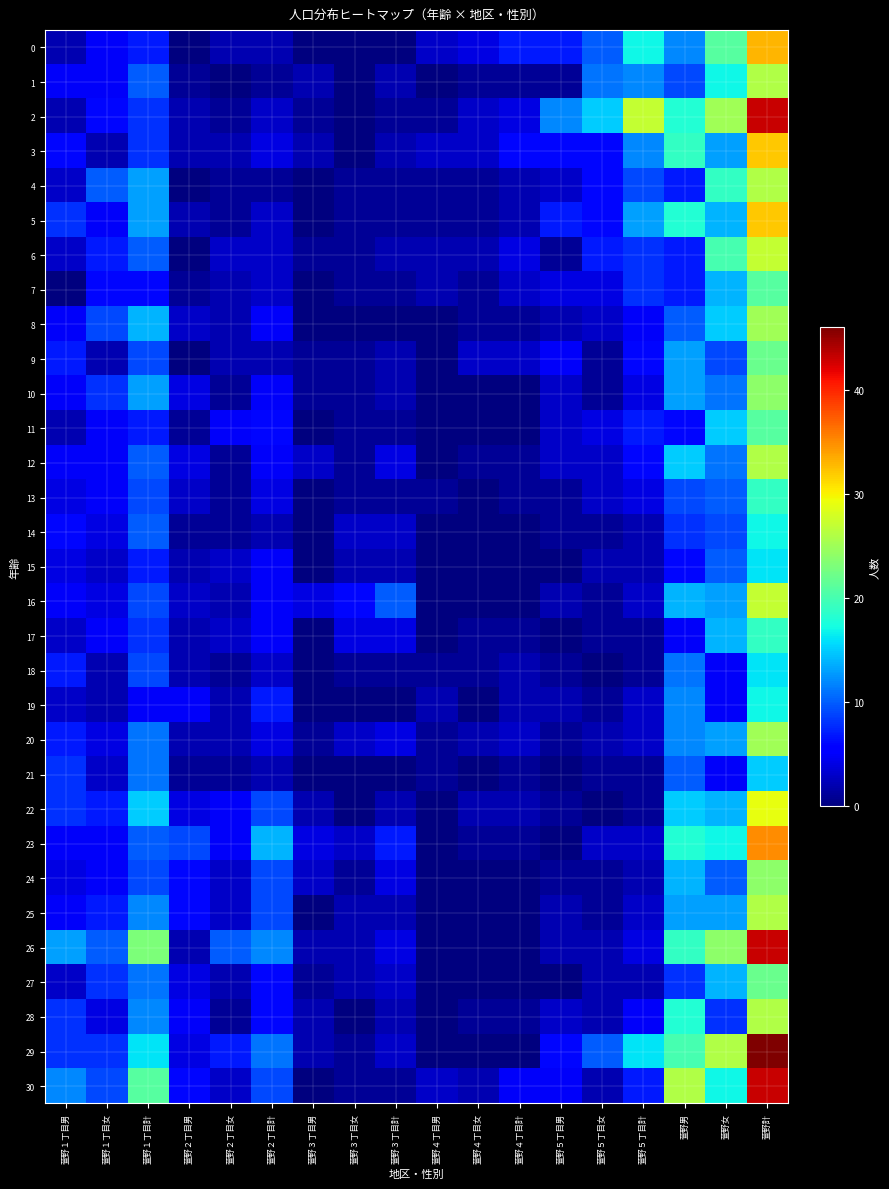

Reading left to right, transcribe all the data shown in this chart.

0: 萱野１丁目男=2	萱野１丁目女=5	萱野１丁目計=7	萱野２丁目男=0	萱野２丁目女=2	萱野２丁目計=2	萱野３丁目男=0	萱野３丁目女=0	萱野３丁目計=0	萱野４丁目男=3	萱野４丁目女=4	萱野４丁目計=7	萱野５丁目男=7	萱野５丁目女=10	萱野５丁目計=17	萱野男=12	萱野女=21	萱野計=33
1: 萱野１丁目男=5	萱野１丁目女=5	萱野１丁目計=10	萱野２丁目男=1	萱野２丁目女=0	萱野２丁目計=1	萱野３丁目男=2	萱野３丁目女=0	萱野３丁目計=2	萱野４丁目男=0	萱野４丁目女=1	萱野４丁目計=1	萱野５丁目男=1	萱野５丁目女=11	萱野５丁目計=12	萱野男=9	萱野女=17	萱野計=26
2: 萱野１丁目男=2	萱野１丁目女=6	萱野１丁目計=8	萱野２丁目男=2	萱野２丁目女=1	萱野２丁目計=3	萱野３丁目男=1	萱野３丁目女=0	萱野３丁目計=1	萱野４丁目男=1	萱野４丁目女=3	萱野４丁目計=4	萱野５丁目男=12	萱野５丁目女=15	萱野５丁目計=27	萱野男=18	萱野女=25	萱野計=43
3: 萱野１丁目男=6	萱野１丁目女=2	萱野１丁目計=8	萱野２丁目男=2	萱野２丁目女=2	萱野２丁目計=4	萱野３丁目男=2	萱野３丁目女=0	萱野３丁目計=2	萱野４丁目男=3	萱野４丁目女=3	萱野４丁目計=6	萱野５丁目男=6	萱野５丁目女=6	萱野５丁目計=12	萱野男=19	萱野女=13	萱野計=32
4: 萱野１丁目男=3	萱野１丁目女=10	萱野１丁目計=13	萱野２丁目男=0	萱野２丁目女=1	萱野２丁目計=1	萱野３丁目男=0	萱野３丁目女=1	萱野３丁目計=1	萱野４丁目男=1	萱野４丁目女=1	萱野４丁目計=2	萱野５丁目男=3	萱野５丁目女=6	萱野５丁目計=9	萱野男=7	萱野女=19	萱野計=26
5: 萱野１丁目男=8	萱野１丁目女=5	萱野１丁目計=13	萱野２丁目男=2	萱野２丁目女=1	萱野２丁目計=3	萱野３丁目男=0	萱野３丁目女=1	萱野３丁目計=1	萱野４丁目男=1	萱野４丁目女=1	萱野４丁目計=2	萱野５丁目男=7	萱野５丁目女=6	萱野５丁目計=13	萱野男=18	萱野女=14	萱野計=32
6: 萱野１丁目男=3	萱野１丁目女=7	萱野１丁目計=10	萱野２丁目男=0	萱野２丁目女=3	萱野２丁目計=3	萱野３丁目男=1	萱野３丁目女=1	萱野３丁目計=2	萱野４丁目男=2	萱野４丁目女=2	萱野４丁目計=4	萱野５丁目男=1	萱野５丁目女=7	萱野５丁目計=8	萱野男=7	萱野女=20	萱野計=27
7: 萱野１丁目男=0	萱野１丁目女=6	萱野１丁目計=6	萱野２丁目男=1	萱野２丁目女=2	萱野２丁目計=3	萱野３丁目男=0	萱野３丁目女=1	萱野３丁目計=1	萱野４丁目男=2	萱野４丁目女=1	萱野４丁目計=3	萱野５丁目男=4	萱野５丁目女=4	萱野５丁目計=8	萱野男=7	萱野女=14	萱野計=21
8: 萱野１丁目男=5	萱野１丁目女=9	萱野１丁目計=14	萱野２丁目男=3	萱野２丁目女=2	萱野２丁目計=5	萱野３丁目男=0	萱野３丁目女=0	萱野３丁目計=0	萱野４丁目男=0	萱野４丁目女=1	萱野４丁目計=1	萱野５丁目男=2	萱野５丁目女=3	萱野５丁目計=5	萱野男=10	萱野女=15	萱野計=25
9: 萱野１丁目男=7	萱野１丁目女=2	萱野１丁目計=9	萱野２丁目男=0	萱野２丁目女=2	萱野２丁目計=2	萱野３丁目男=1	萱野３丁目女=1	萱野３丁目計=2	萱野４丁目男=0	萱野４丁目女=3	萱野４丁目計=3	萱野５丁目男=5	萱野５丁目女=1	萱野５丁目計=6	萱野男=13	萱野女=9	萱野計=22
10: 萱野１丁目男=5	萱野１丁目女=8	萱野１丁目計=13	萱野２丁目男=4	萱野２丁目女=1	萱野２丁目計=5	萱野３丁目男=1	萱野３丁目女=1	萱野３丁目計=2	萱野４丁目男=0	萱野４丁目女=0	萱野４丁目計=0	萱野５丁目男=3	萱野５丁目女=1	萱野５丁目計=4	萱野男=13	萱野女=11	萱野計=24
11: 萱野１丁目男=2	萱野１丁目女=5	萱野１丁目計=7	萱野２丁目男=1	萱野２丁目女=5	萱野２丁目計=6	萱野３丁目男=0	萱野３丁目女=1	萱野３丁目計=1	萱野４丁目男=0	萱野４丁目女=0	萱野４丁目計=0	萱野５丁目男=3	萱野５丁目女=4	萱野５丁目計=7	萱野男=6	萱野女=15	萱野計=21
12: 萱野１丁目男=5	萱野１丁目女=5	萱野１丁目計=10	萱野２丁目男=4	萱野２丁目女=1	萱野２丁目計=5	萱野３丁目男=3	萱野３丁目女=1	萱野３丁目計=4	萱野４丁目男=0	萱野４丁目女=1	萱野４丁目計=1	萱野５丁目男=3	萱野５丁目女=3	萱野５丁目計=6	萱野男=15	萱野女=11	萱野計=26
13: 萱野１丁目男=4	萱野１丁目女=5	萱野１丁目計=9	萱野２丁目男=3	萱野２丁目女=1	萱野２丁目計=4	萱野３丁目男=0	萱野３丁目女=1	萱野３丁目計=1	萱野４丁目男=1	萱野４丁目女=0	萱野４丁目計=1	萱野５丁目男=1	萱野５丁目女=3	萱野５丁目計=4	萱野男=9	萱野女=10	萱野計=19
14: 萱野１丁目男=6	萱野１丁目女=4	萱野１丁目計=10	萱野２丁目男=1	萱野２丁目女=1	萱野２丁目計=2	萱野３丁目男=0	萱野３丁目女=3	萱野３丁目計=3	萱野４丁目男=0	萱野４丁目女=0	萱野４丁目計=0	萱野５丁目男=1	萱野５丁目女=1	萱野５丁目計=2	萱野男=8	萱野女=9	萱野計=17
15: 萱野１丁目男=4	萱野１丁目女=3	萱野１丁目計=7	萱野２丁目男=2	萱野２丁目女=3	萱野２丁目計=5	萱野３丁目男=0	萱野３丁目女=2	萱野３丁目計=2	萱野４丁目男=0	萱野４丁目女=0	萱野４丁目計=0	萱野５丁目男=0	萱野５丁目女=2	萱野５丁目計=2	萱野男=6	萱野女=10	萱野計=16
16: 萱野１丁目男=5	萱野１丁目女=4	萱野１丁目計=9	萱野２丁目男=3	萱野２丁目女=2	萱野２丁目計=5	萱野３丁目男=4	萱野３丁目女=6	萱野３丁目計=10	萱野４丁目男=0	萱野４丁目女=0	萱野４丁目計=0	萱野５丁目男=2	萱野５丁目女=1	萱野５丁目計=3	萱野男=14	萱野女=13	萱野計=27
17: 萱野１丁目男=3	萱野１丁目女=5	萱野１丁目計=8	萱野２丁目男=2	萱野２丁目女=3	萱野２丁目計=5	萱野３丁目男=0	萱野３丁目女=4	萱野３丁目計=4	萱野４丁目男=0	萱野４丁目女=1	萱野４丁目計=1	萱野５丁目男=0	萱野５丁目女=1	萱野５丁目計=1	萱野男=5	萱野女=14	萱野計=19
18: 萱野１丁目男=7	萱野１丁目女=2	萱野１丁目計=9	萱野２丁目男=2	萱野２丁目女=1	萱野２丁目計=3	萱野３丁目男=0	萱野３丁目女=1	萱野３丁目計=1	萱野４丁目男=1	萱野４丁目女=1	萱野４丁目計=2	萱野５丁目男=1	萱野５丁目女=0	萱野５丁目計=1	萱野男=11	萱野女=5	萱野計=16
19: 萱野１丁目男=3	萱野１丁目女=2	萱野１丁目計=5	萱野２丁目男=5	萱野２丁目女=2	萱野２丁目計=7	萱野３丁目男=0	萱野３丁目女=0	萱野３丁目計=0	萱野４丁目男=2	萱野４丁目女=0	萱野４丁目計=2	萱野５丁目男=2	萱野５丁目女=1	萱野５丁目計=3	萱野男=12	萱野女=5	萱野計=17
20: 萱野１丁目男=7	萱野１丁目女=4	萱野１丁目計=11	萱野２丁目男=2	萱野２丁目女=2	萱野２丁目計=4	萱野３丁目男=1	萱野３丁目女=3	萱野３丁目計=4	萱野４丁目男=1	萱野４丁目女=2	萱野４丁目計=3	萱野５丁目男=1	萱野５丁目女=2	萱野５丁目計=3	萱野男=12	萱野女=13	萱野計=25
21: 萱野１丁目男=8	萱野１丁目女=3	萱野１丁目計=11	萱野２丁目男=1	萱野２丁目女=1	萱野２丁目計=2	萱野３丁目男=0	萱野３丁目女=0	萱野３丁目計=0	萱野４丁目男=1	萱野４丁目女=0	萱野４丁目計=1	萱野５丁目男=0	萱野５丁目女=1	萱野５丁目計=1	萱野男=10	萱野女=5	萱野計=15
22: 萱野１丁目男=8	萱野１丁目女=7	萱野１丁目計=15	萱野２丁目男=4	萱野２丁目女=5	萱野２丁目計=9	萱野３丁目男=2	萱野３丁目女=0	萱野３丁目計=2	萱野４丁目男=0	萱野４丁目女=2	萱野４丁目計=2	萱野５丁目男=1	萱野５丁目女=0	萱野５丁目計=1	萱野男=15	萱野女=14	萱野計=29
23: 萱野１丁目男=5	萱野１丁目女=5	萱野１丁目計=10	萱野２丁目男=9	萱野２丁目女=5	萱野２丁目計=14	萱野３丁目男=4	萱野３丁目女=3	萱野３丁目計=7	萱野４丁目男=0	萱野４丁目女=1	萱野４丁目計=1	萱野５丁目男=0	萱野５丁目女=3	萱野５丁目計=3	萱野男=18	萱野女=17	萱野計=35
24: 萱野１丁目男=4	萱野１丁目女=5	萱野１丁目計=9	萱野２丁目男=6	萱野２丁目女=3	萱野２丁目計=9	萱野３丁目男=3	萱野３丁目女=1	萱野３丁目計=4	萱野４丁目男=0	萱野４丁目女=0	萱野４丁目計=0	萱野５丁目男=1	萱野５丁目女=1	萱野５丁目計=2	萱野男=14	萱野女=10	萱野計=24
25: 萱野１丁目男=5	萱野１丁目女=7	萱野１丁目計=12	萱野２丁目男=6	萱野２丁目女=3	萱野２丁目計=9	萱野３丁目男=0	萱野３丁目女=2	萱野３丁目計=2	萱野４丁目男=0	萱野４丁目女=0	萱野４丁目計=0	萱野５丁目男=2	萱野５丁目女=1	萱野５丁目計=3	萱野男=13	萱野女=13	萱野計=26
26: 萱野１丁目男=13	萱野１丁目女=10	萱野１丁目計=23	萱野２丁目男=2	萱野２丁目女=10	萱野２丁目計=12	萱野３丁目男=2	萱野３丁目女=2	萱野３丁目計=4	萱野４丁目男=0	萱野４丁目女=0	萱野４丁目計=0	萱野５丁目男=2	萱野５丁目女=2	萱野５丁目計=4	萱野男=19	萱野女=24	萱野計=43
27: 萱野１丁目男=3	萱野１丁目女=8	萱野１丁目計=11	萱野２丁目男=4	萱野２丁目女=2	萱野２丁目計=6	萱野３丁目男=1	萱野３丁目女=2	萱野３丁目計=3	萱野４丁目男=0	萱野４丁目女=0	萱野４丁目計=0	萱野５丁目男=0	萱野５丁目女=2	萱野５丁目計=2	萱野男=8	萱野女=14	萱野計=22
28: 萱野１丁目男=8	萱野１丁目女=4	萱野１丁目計=12	萱野２丁目男=5	萱野２丁目女=1	萱野２丁目計=6	萱野３丁目男=2	萱野３丁目女=0	萱野３丁目計=2	萱野４丁目男=0	萱野４丁目女=1	萱野４丁目計=1	萱野５丁目男=3	萱野５丁目女=2	萱野５丁目計=5	萱野男=18	萱野女=8	萱野計=26
29: 萱野１丁目男=8	萱野１丁目女=8	萱野１丁目計=16	萱野２丁目男=4	萱野２丁目女=7	萱野２丁目計=11	萱野３丁目男=2	萱野３丁目女=1	萱野３丁目計=3	萱野４丁目男=0	萱野４丁目女=0	萱野４丁目計=0	萱野５丁目男=6	萱野５丁目女=10	萱野５丁目計=16	萱野男=20	萱野女=26	萱野計=46
30: 萱野１丁目男=12	萱野１丁目女=9	萱野１丁目計=21	萱野２丁目男=6	萱野２丁目女=3	萱野２丁目計=9	萱野３丁目男=0	萱野３丁目女=1	萱野３丁目計=1	萱野４丁目男=3	萱野４丁目女=2	萱野４丁目計=5	萱野５丁目男=5	萱野５丁目女=2	萱野５丁目計=7	萱野男=26	萱野女=17	萱野計=43